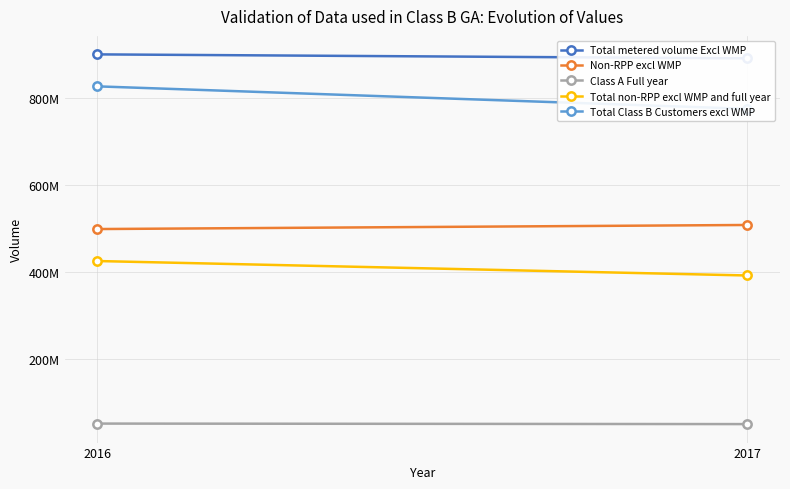

Which series has the widest spread of values?

Total Class B Customers excl WMP